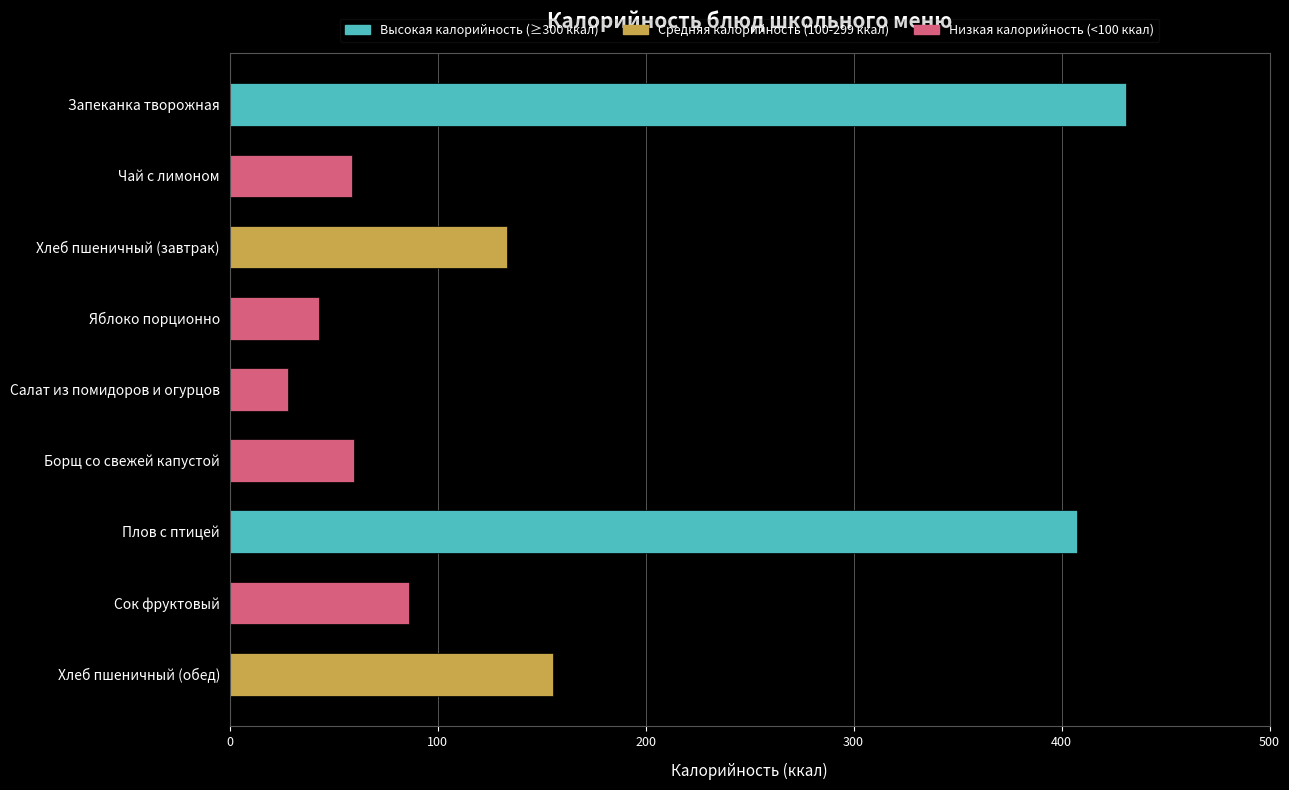

Which category has the lowest value across all series?

Салат из помидоров и огурцов